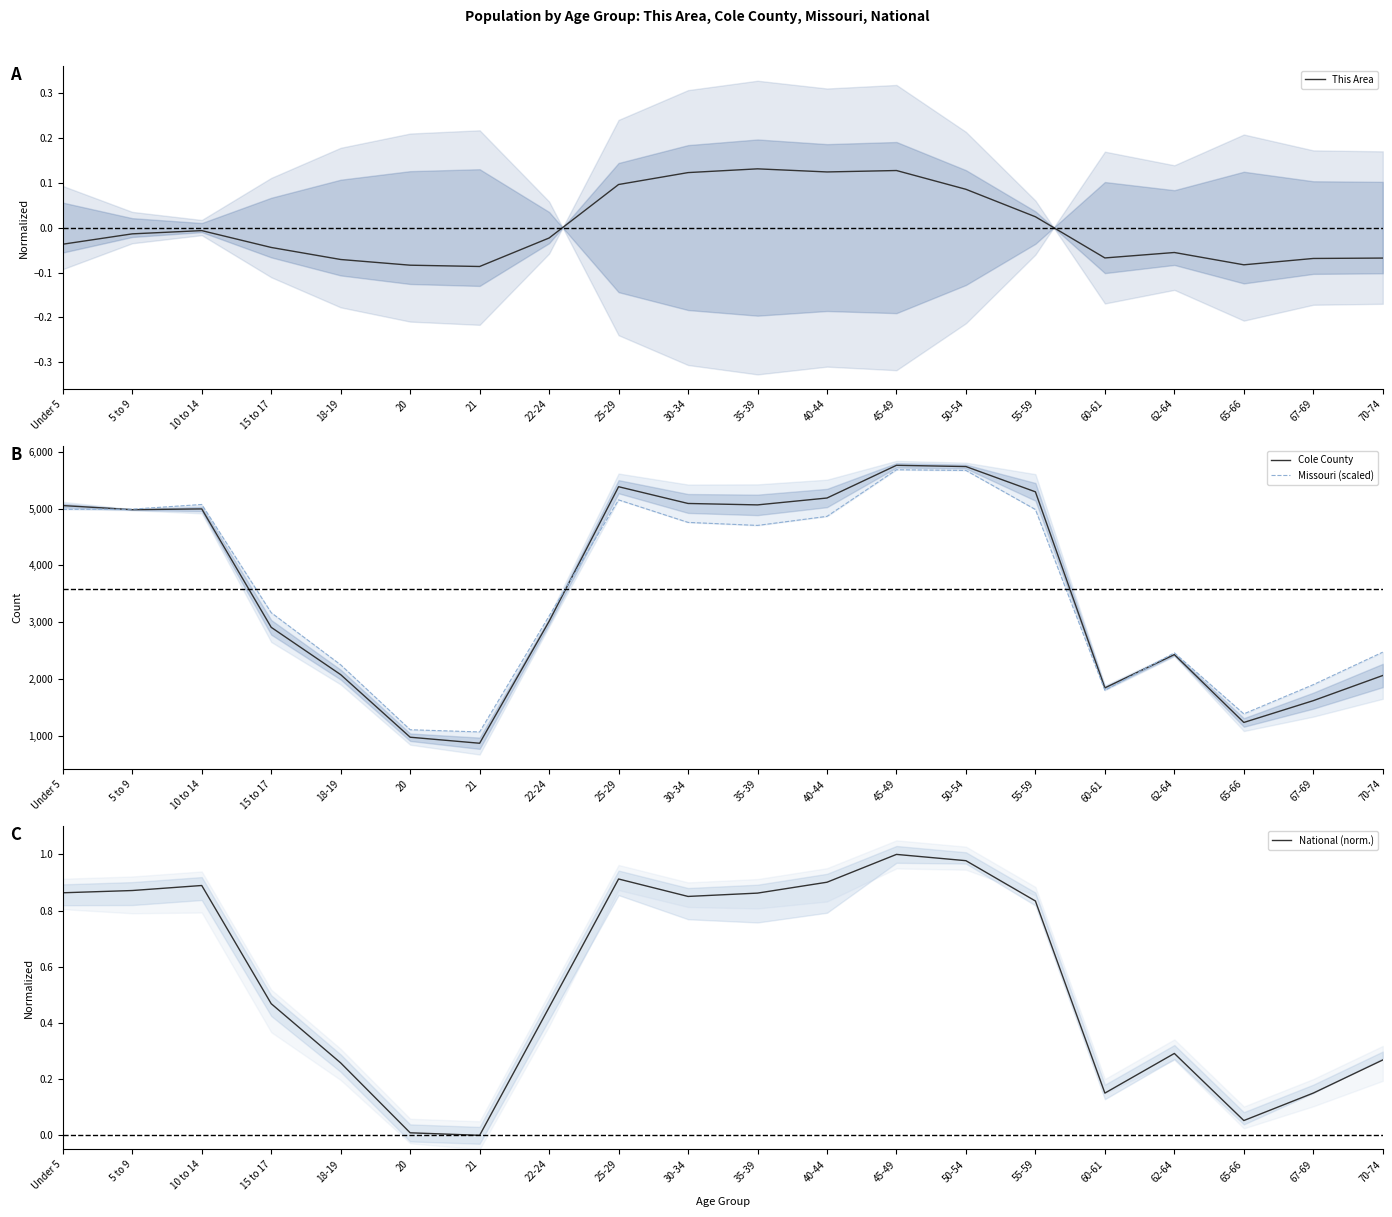

What is the difference between the highest and lowest values at 21?

1067.3